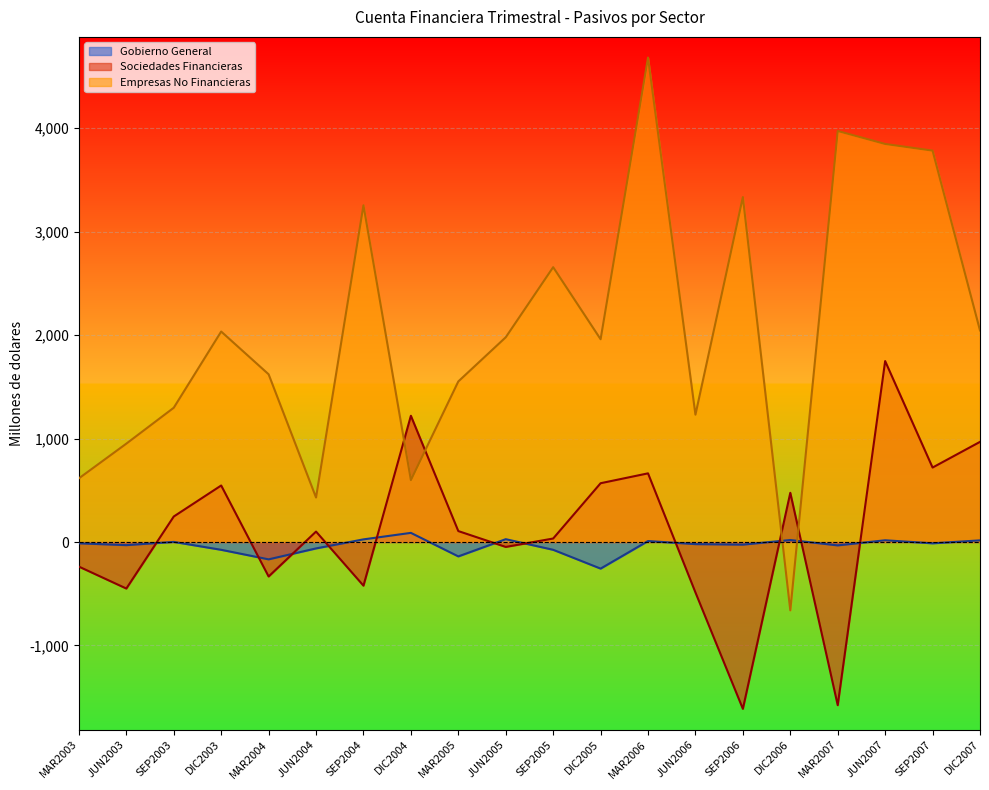

Reading left to right, what are all the values shown in this chart?

Gobierno General: MAR2003=-12.6	JUN2003=-30.2	SEP2003=1.2	DIC2003=-75.2	MAR2004=-167.6	JUN2004=-61.7	SEP2004=25.5	DIC2004=88.3	MAR2005=-139.0	JUN2005=27.4	SEP2005=-75.2	DIC2005=-257.0	MAR2006=9.4	JUN2006=-20.2	SEP2006=-25.3	DIC2006=19.4	MAR2007=-32.5	JUN2007=16.8	SEP2007=-12.4	DIC2007=15.9
Sociedades Financieras: MAR2003=-237.8	JUN2003=-449.6	SEP2003=246.6	DIC2003=546.4	MAR2004=-333.2	JUN2004=100.9	SEP2004=-421.9	DIC2004=1220.3	MAR2005=105.8	JUN2005=-47.4	SEP2005=33.9	DIC2005=568.3	MAR2006=663.7	JUN2006=-487.5	SEP2006=-1612.4	DIC2006=475.7	MAR2007=-1577.3	JUN2007=1749.0	SEP2007=719.8	DIC2007=968.0
Empresas No Financieras: MAR2003=615.5	JUN2003=950.9	SEP2003=1297.9	DIC2003=2034.4	MAR2004=1621.2	JUN2004=430.1	SEP2004=3254.5	DIC2004=598.5	MAR2005=1552.1	JUN2005=1978.9	SEP2005=2656.4	DIC2005=1960.1	MAR2006=4682.3	JUN2006=1230.7	SEP2006=3333.9	DIC2006=-660.6	MAR2007=3972.9	JUN2007=3847.5	SEP2007=3783.1	DIC2007=2045.1